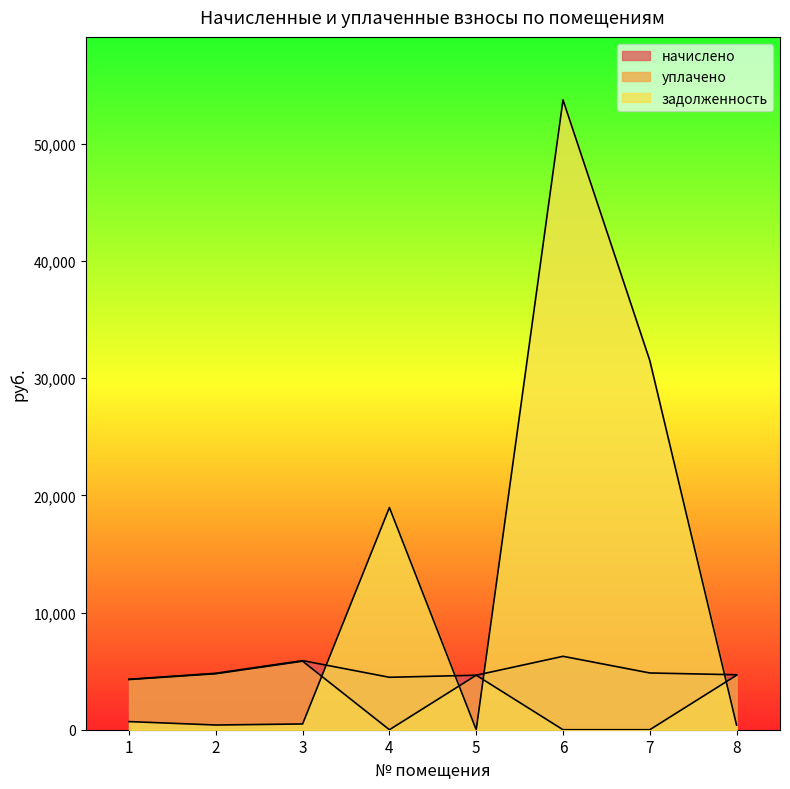

What is the total value across all series at 3?

12237.6